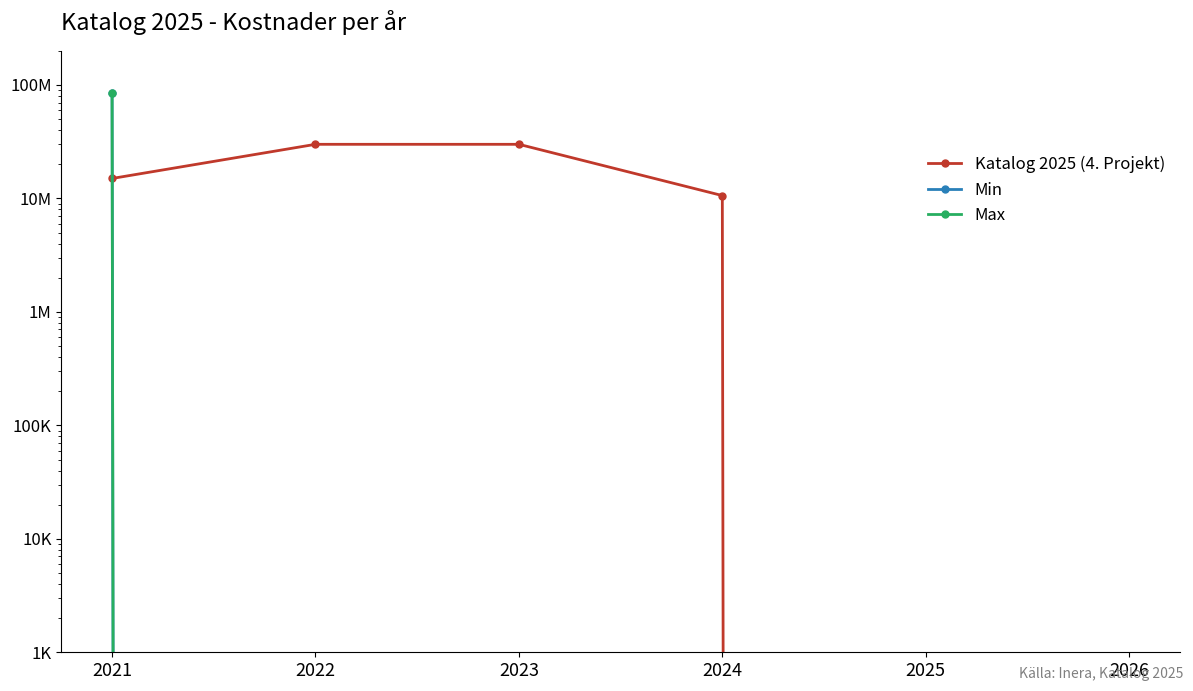

How many Katalog 2025 (4. Projekt) values are between 0 and 30000000?

6